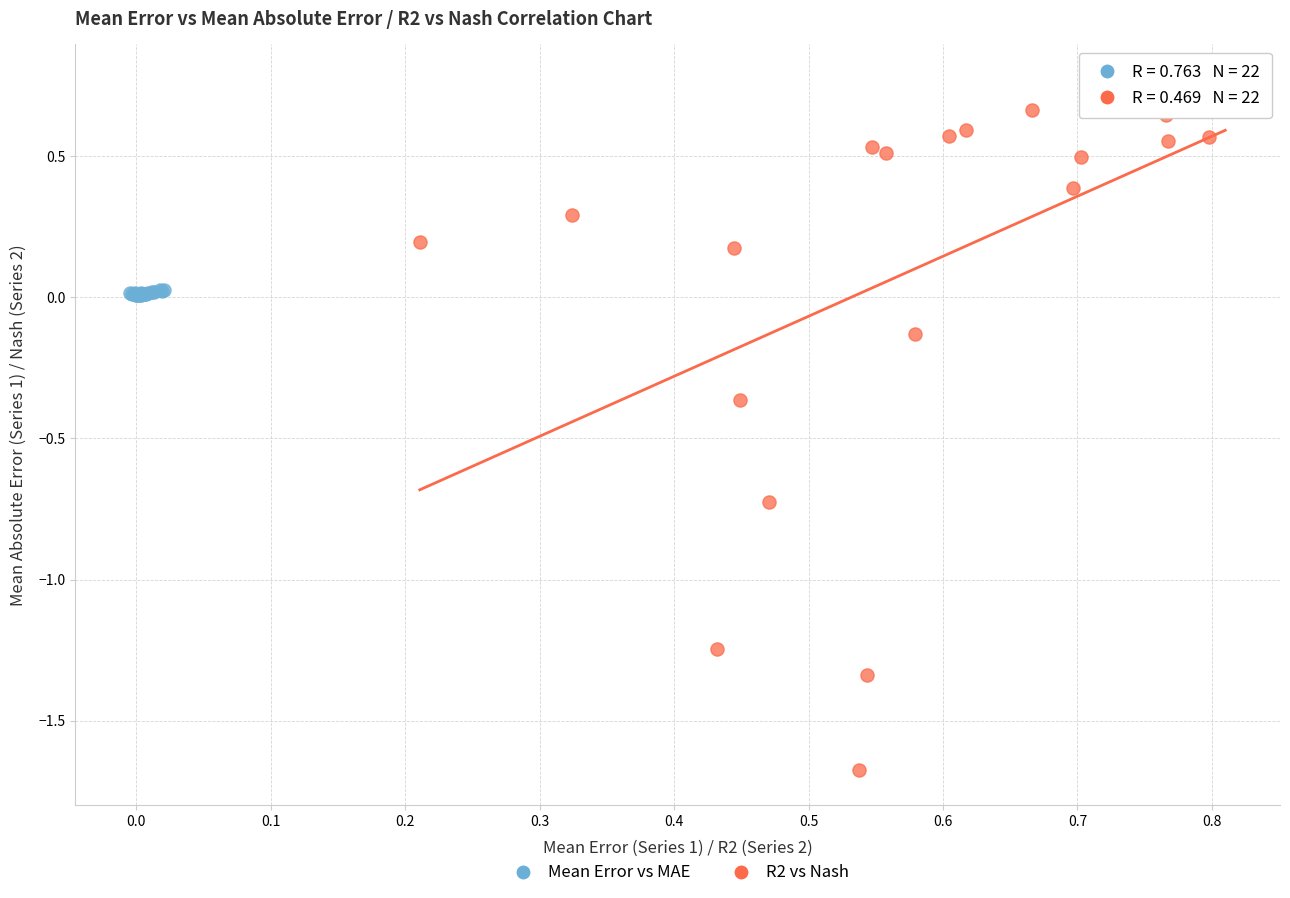

Which series contains the lowest Y value?

R2 vs Nash